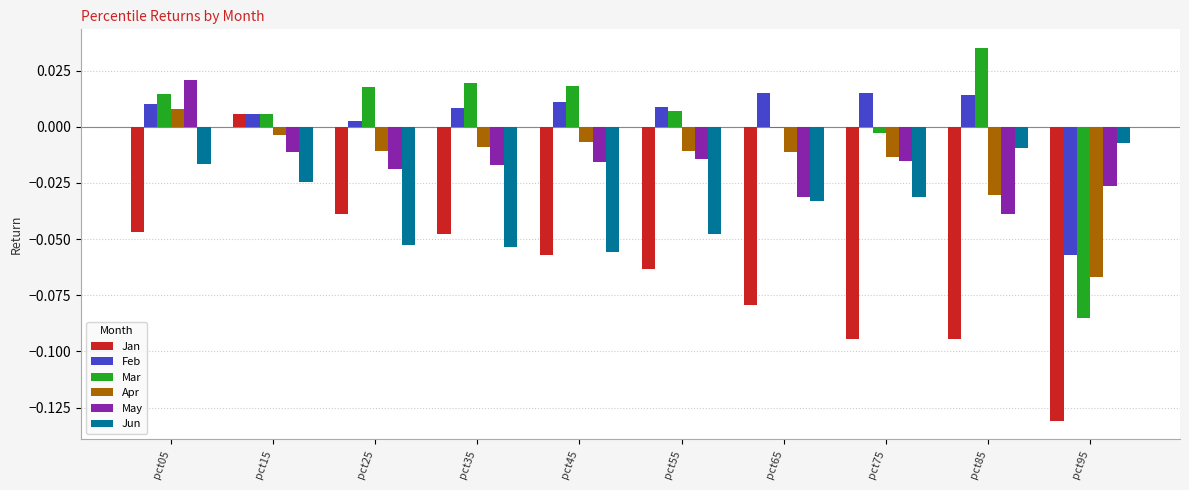

Rank the series by their maximum value, from highest to lowest.

Mar, May, Feb, Apr, Jan, Jun